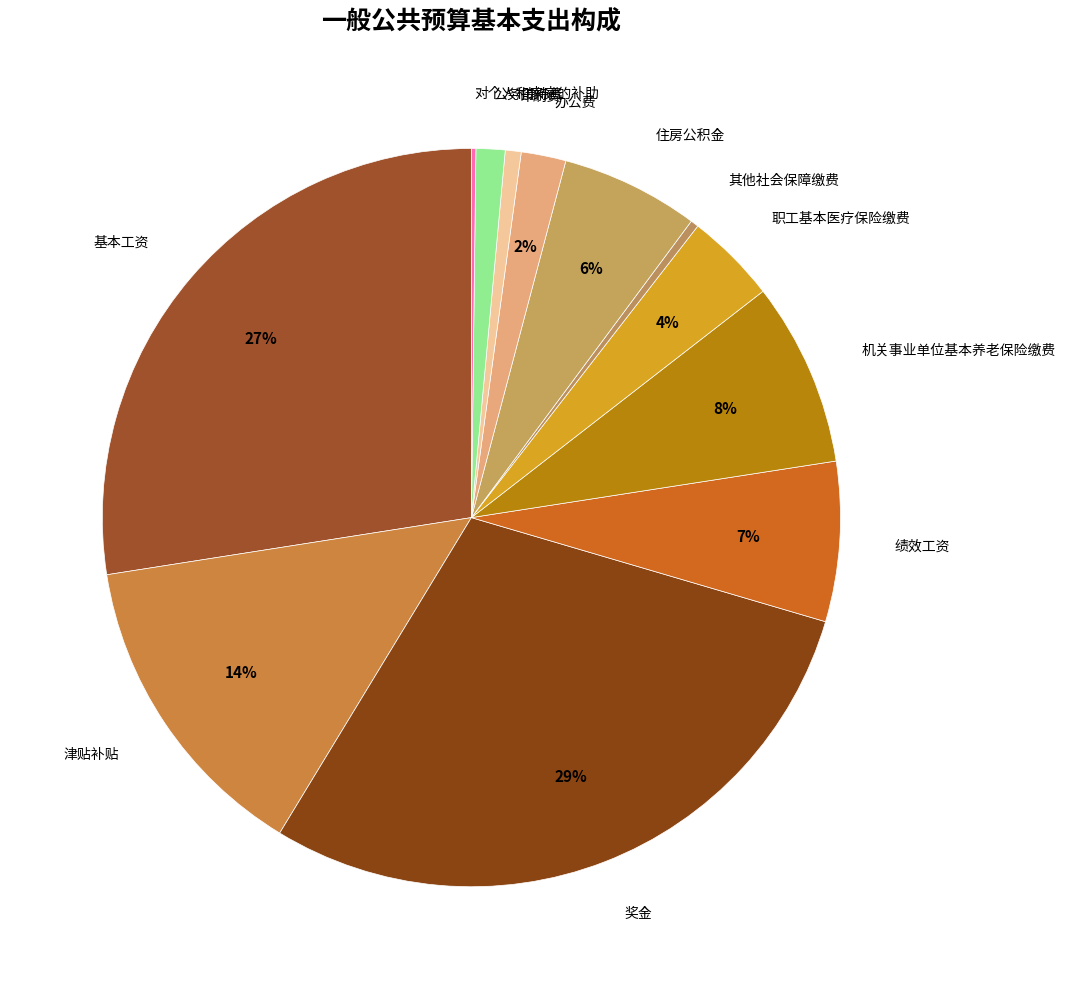

Which category has the smallest portion of the pie?

对个人和家庭的补助